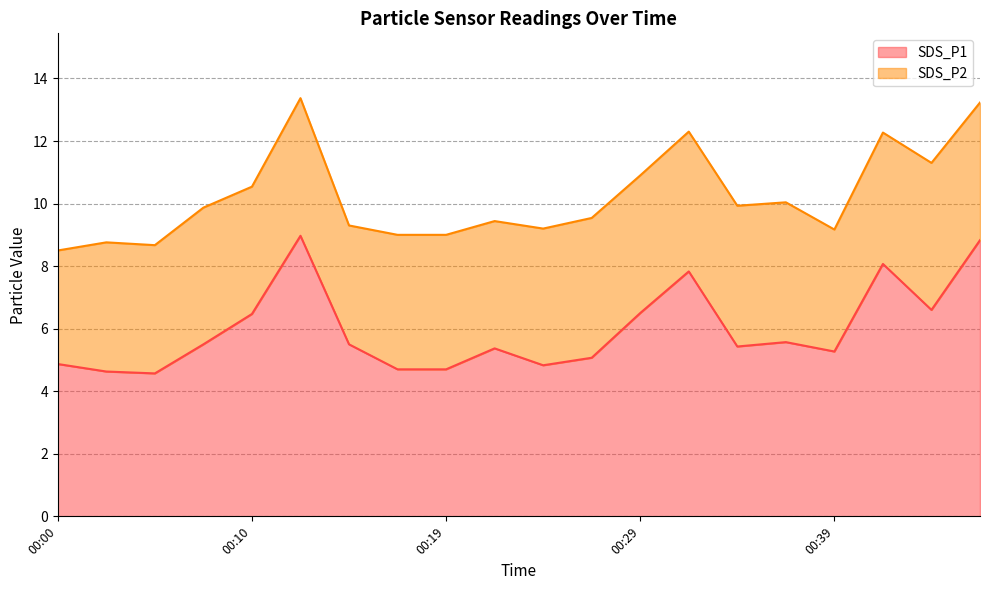

Rank the categories by value from highest to lowest.

00:12, 00:47, 00:42, 00:32, 00:44, 00:29, 00:10, 00:37, 00:07, 00:14, 00:34, 00:22, 00:39, 00:27, 00:00, 00:24, 00:17, 00:19, 00:02, 00:05